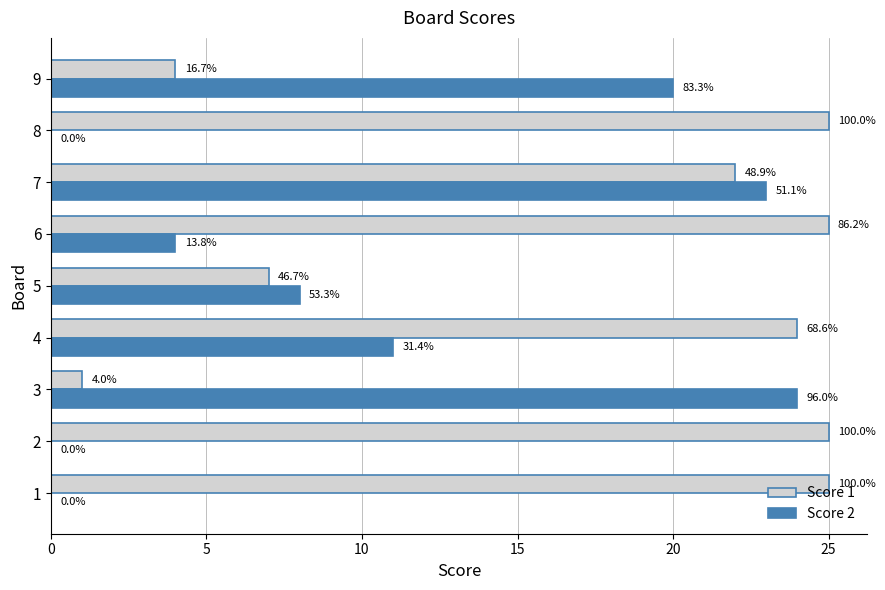

What is the average value of the Score 2 series?

10